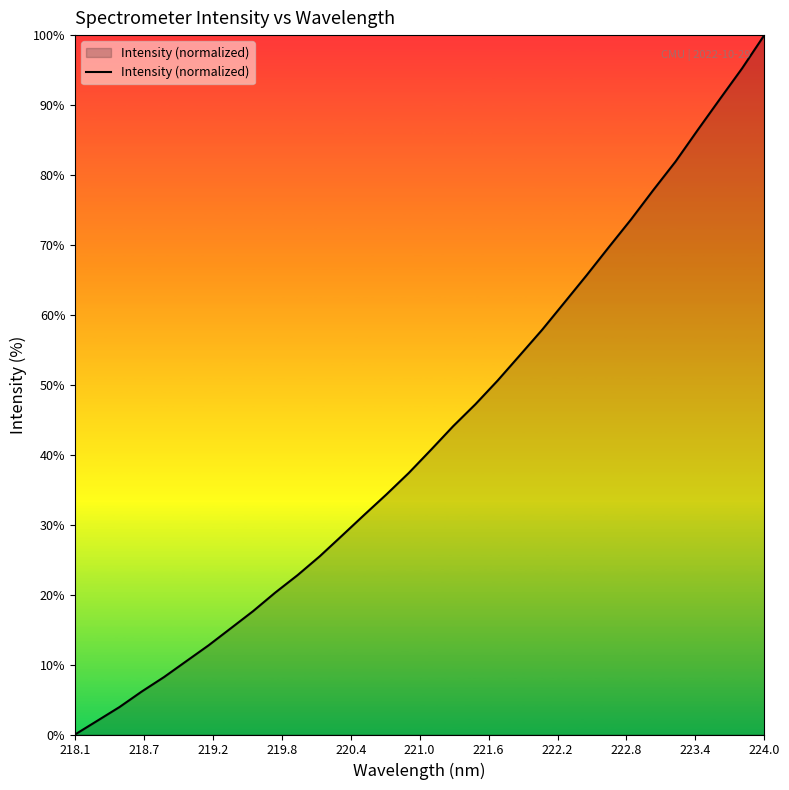

What is the maximum value shown in the chart?

100.0